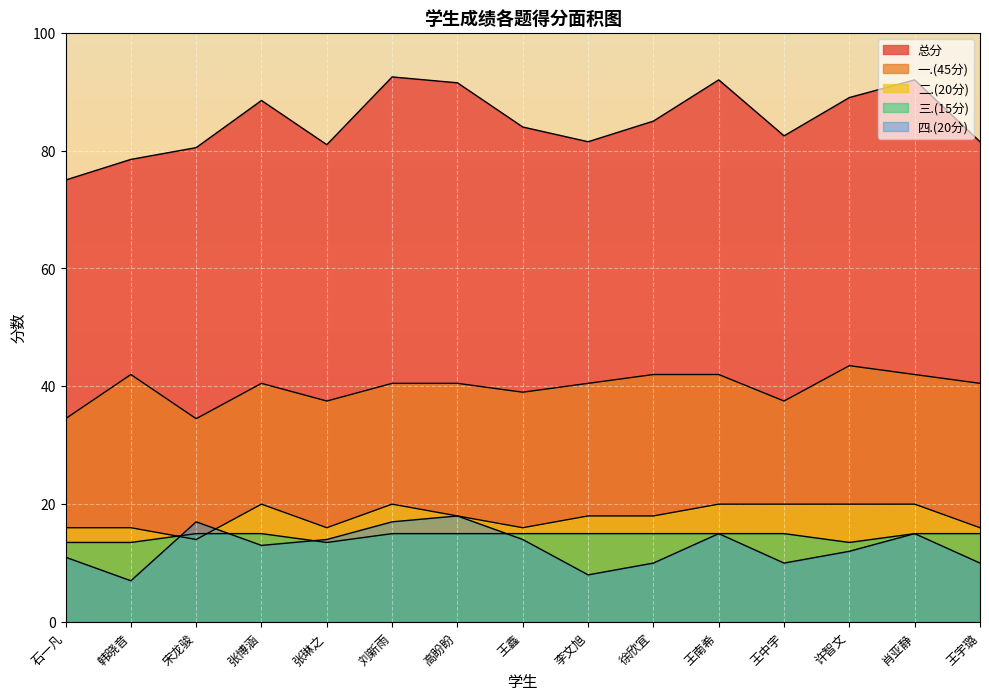

What is the value of the 四.(20分) point at the 4th from the left?

13.0